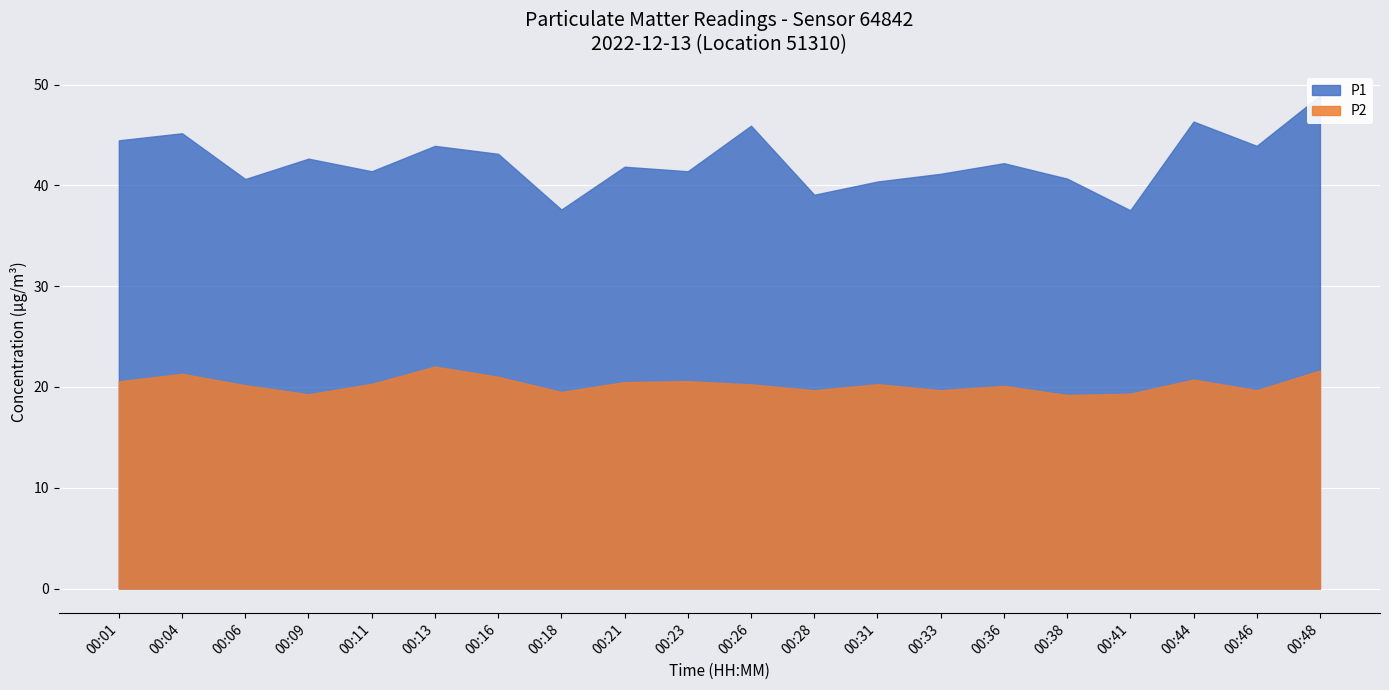

What is the value of the P1 point at the 12th from the left?

39.1